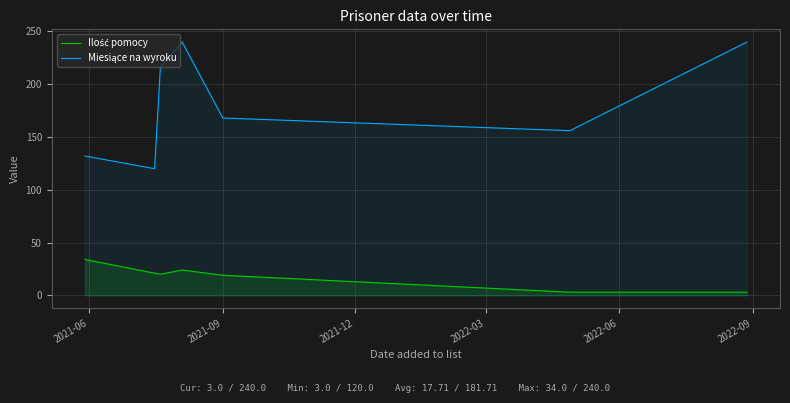

How many data points in Miesiące na wyroku are above 168?

3